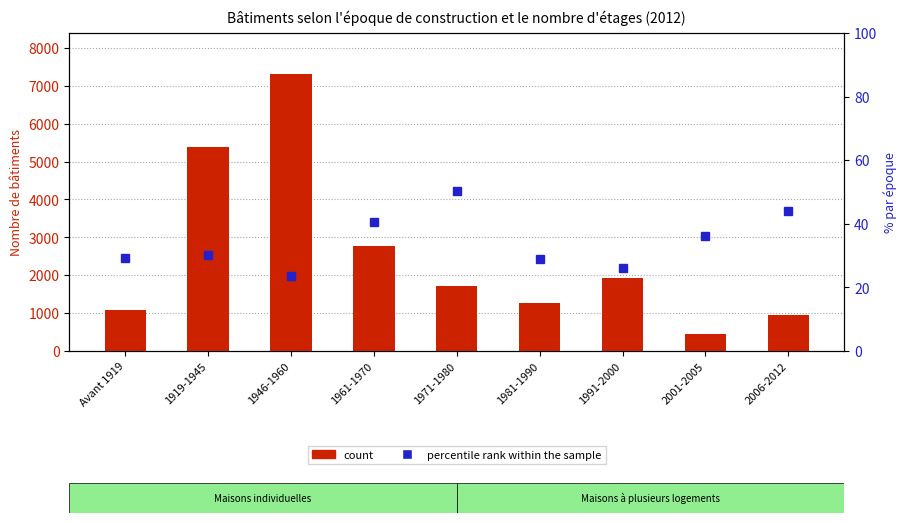

True or false: percentile rank within the sample has a value of 15.4 at 1919-1945.

False